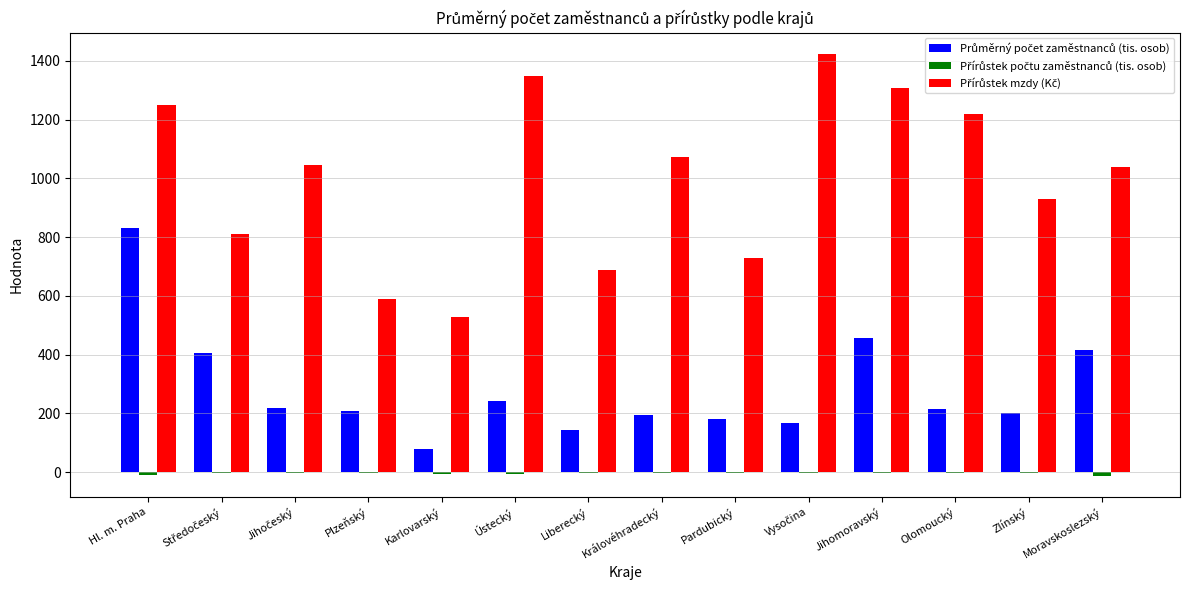

At which category is the sum across all series the highest?

Hl. m. Praha